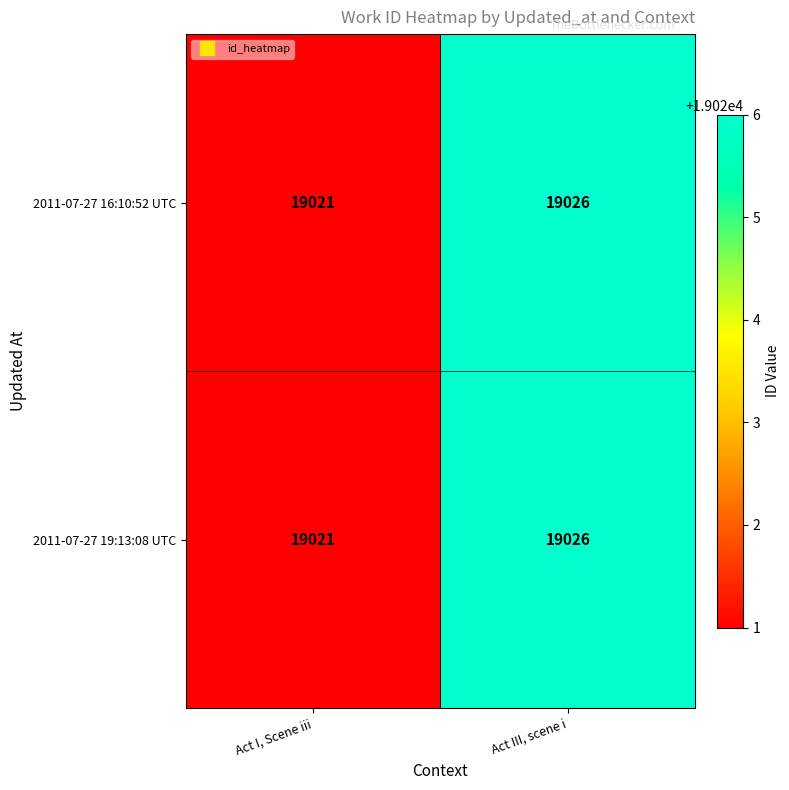

At which label is 2011-07-27 16:10:52 UTC closest to 19023?

Act I, Scene iii